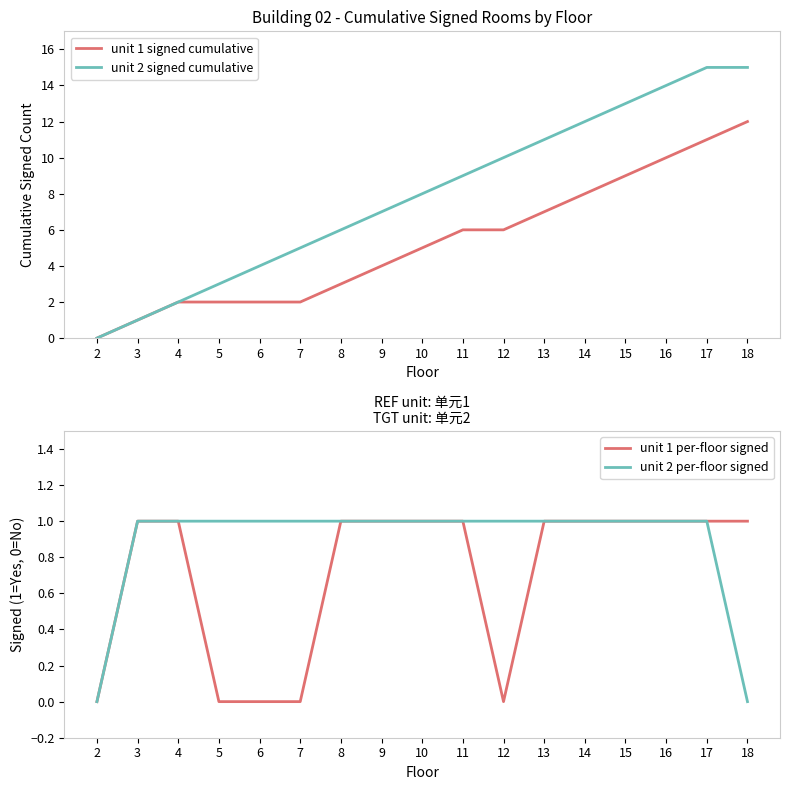

Is the value of unit 2 signed cumulative at 6 greater than the value of unit 2 per-floor signed at 18?

Yes